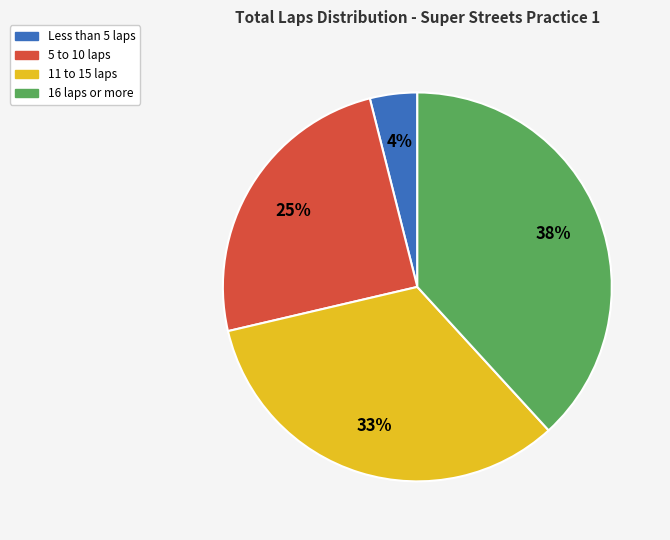

Combined, do 5 to 10 laps and 11 to 15 laps account for over 50%?

Yes